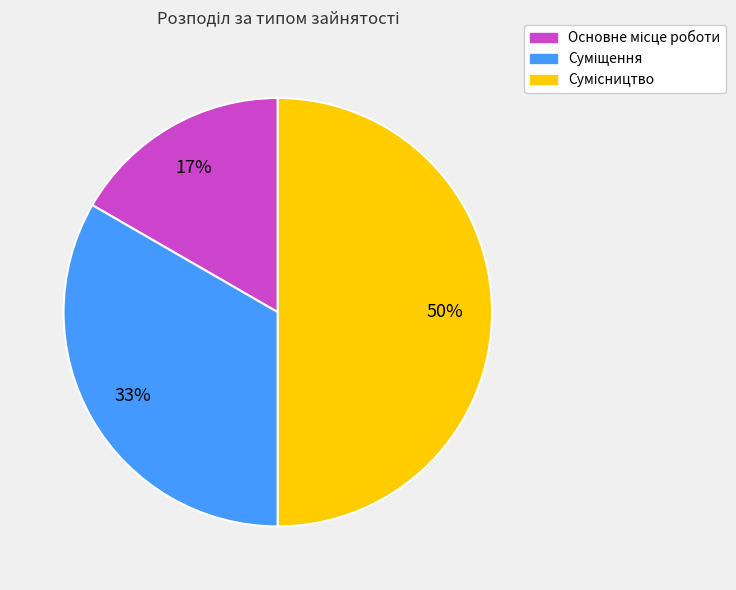

To the nearest percent, what is the difference between the largest and smallest slice percentages?

33%